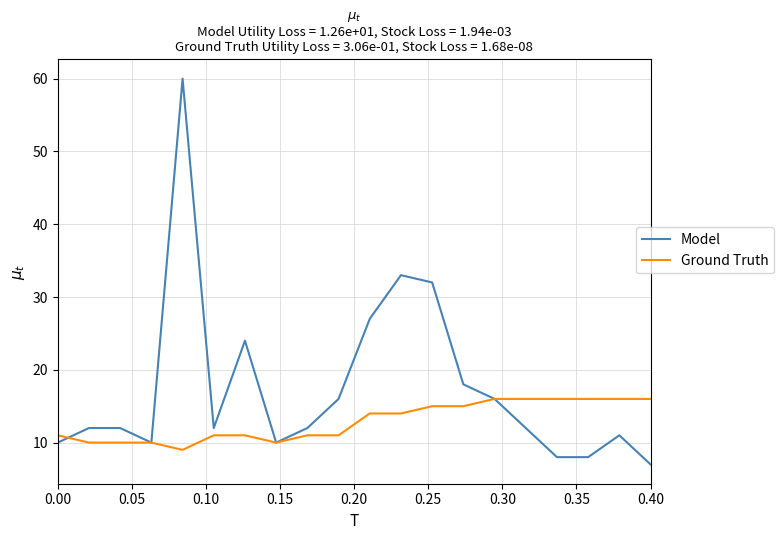

What is the minimum value shown in the chart?

7